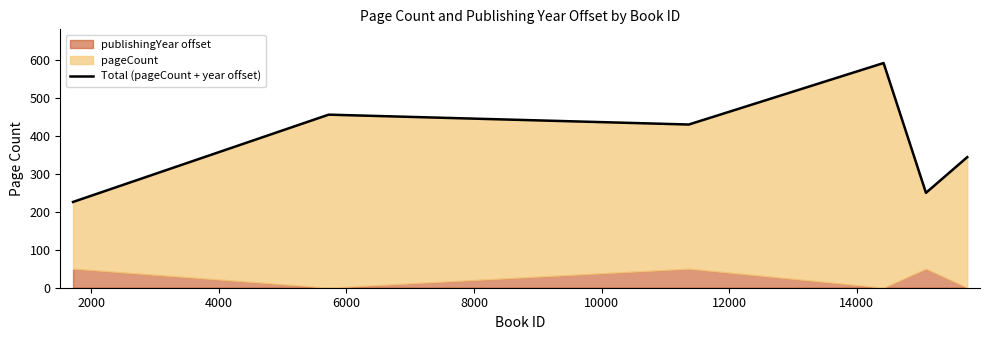

Reading right to left, transcribe all the data shown in this chart.

344	250	592	430	456	226